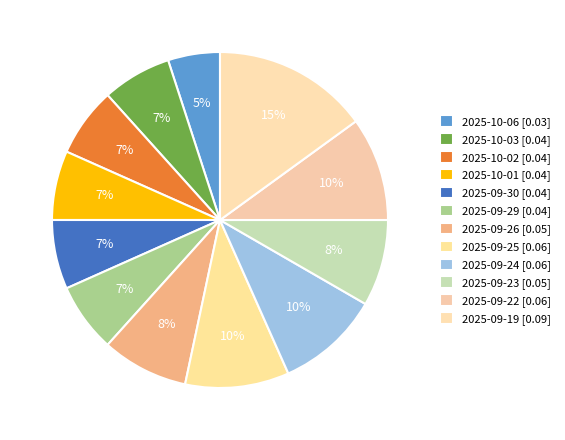

Which slice is the smallest?

2025-10-06